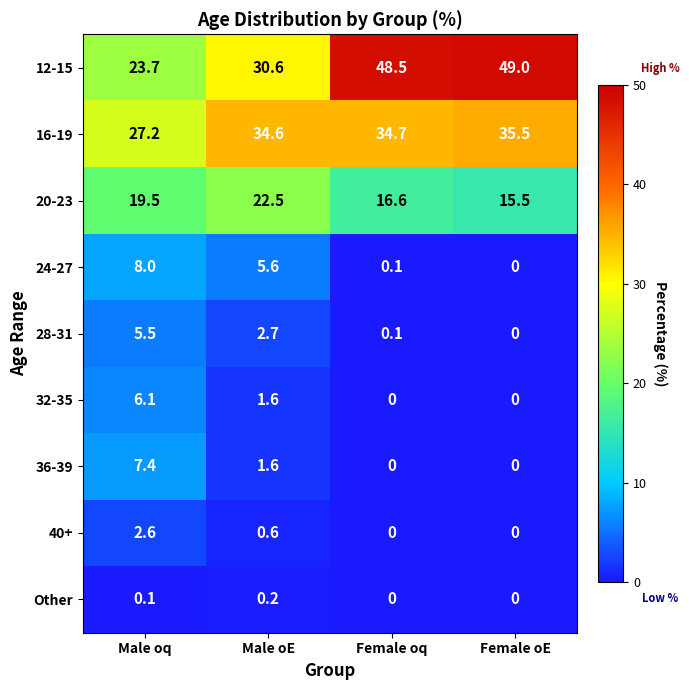

The 32-35 series shows 2.6 at Male oE. True or false?

False